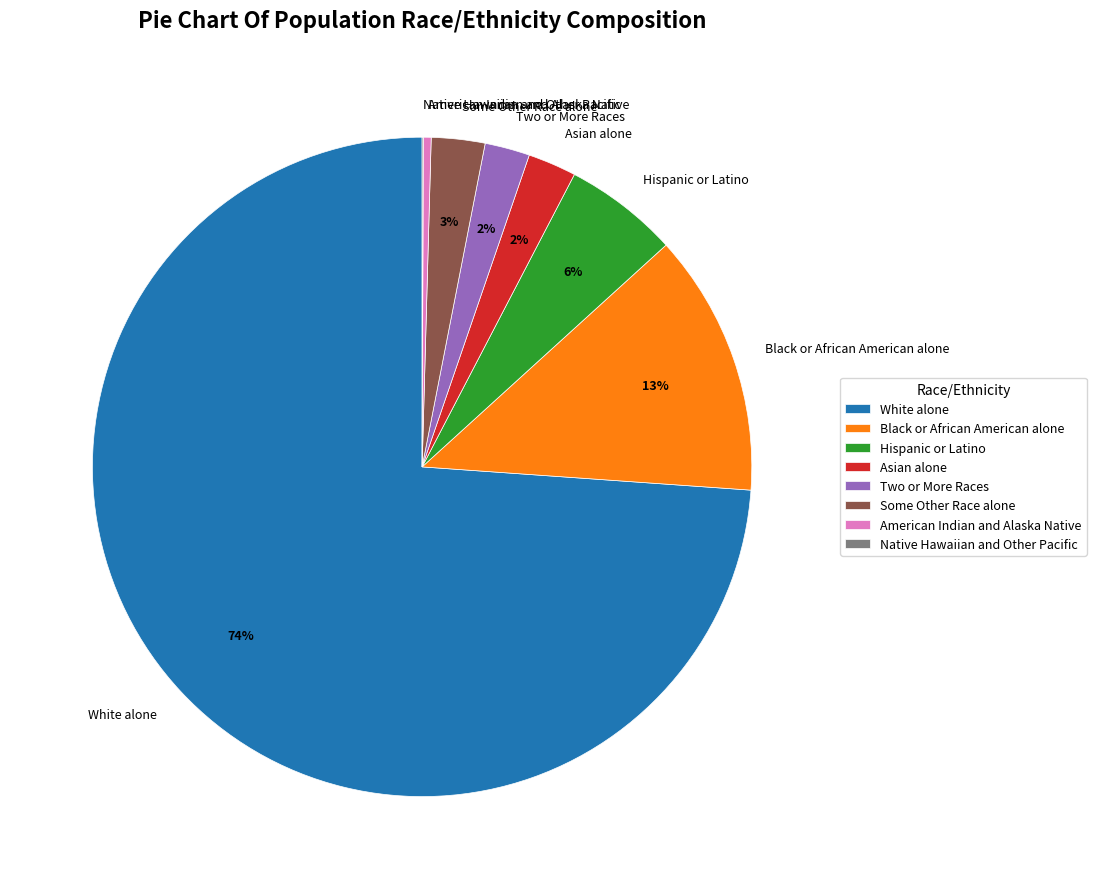

Which slice represents more than half of the pie?

White alone